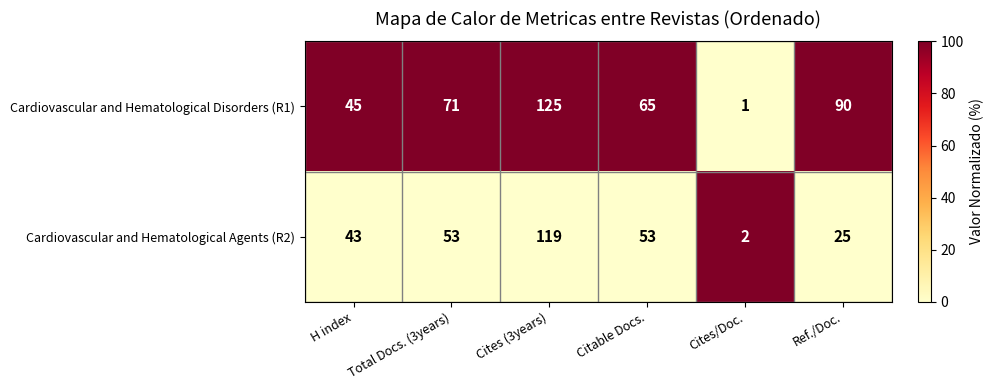

What is the approximate value of Cardiovascular and Hematological Agents (R2) at H index?

43